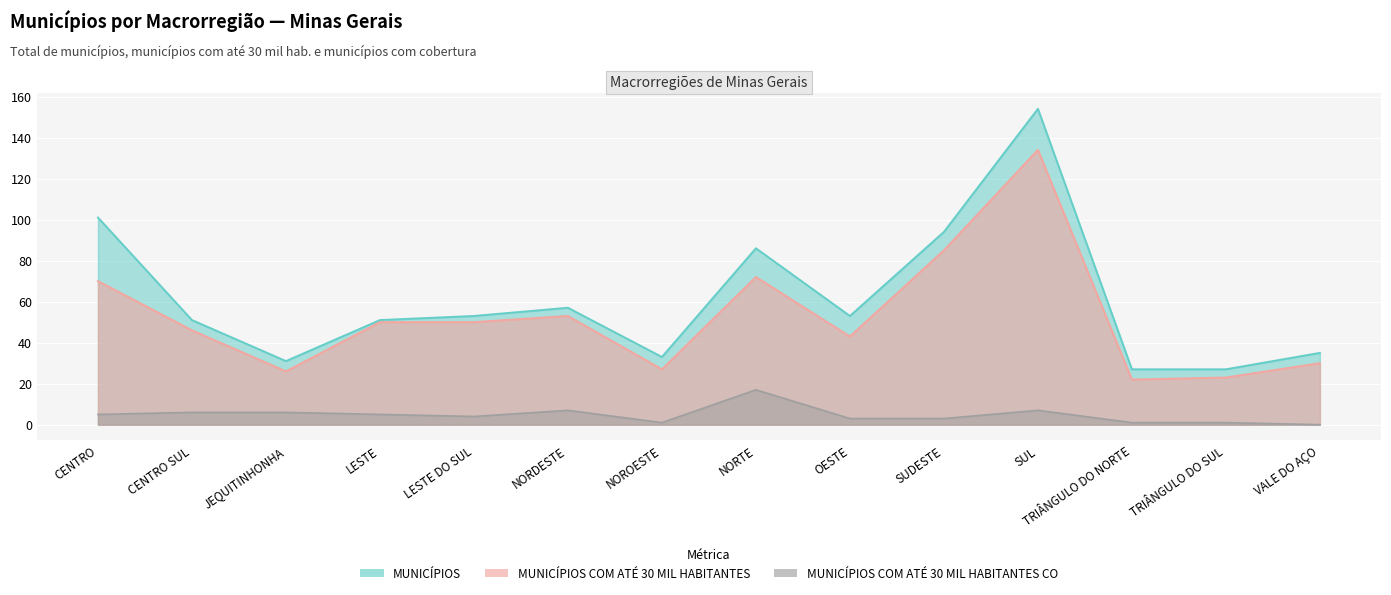

At which category does the chart reach its minimum across all series?

VALE DO AÇO